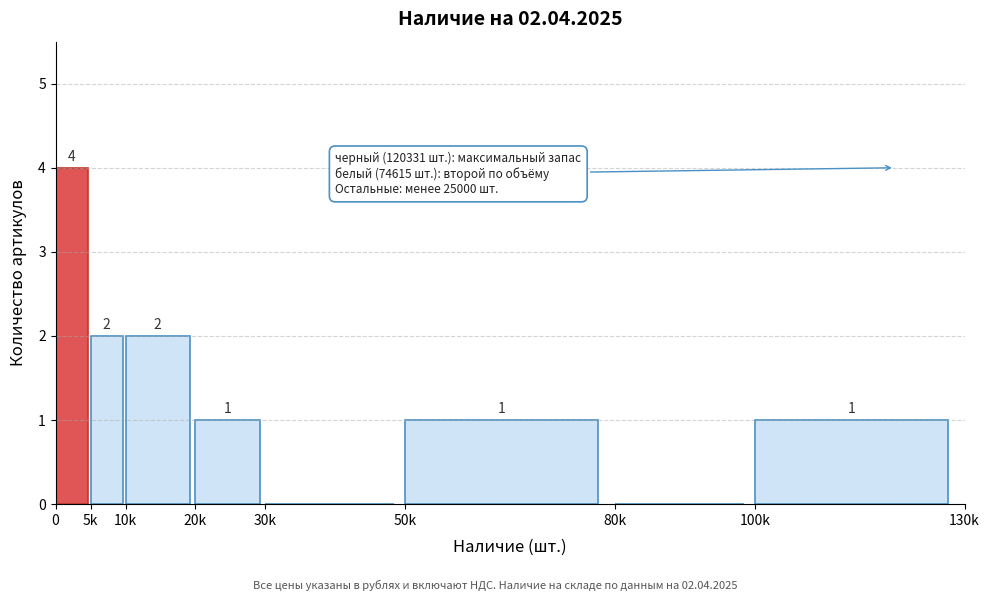

Reading left to right, list all the values displayed in this chart.

0=4	5k=2	10k=2	20k=1	30k=0	50k=1	80k=0	100k=1